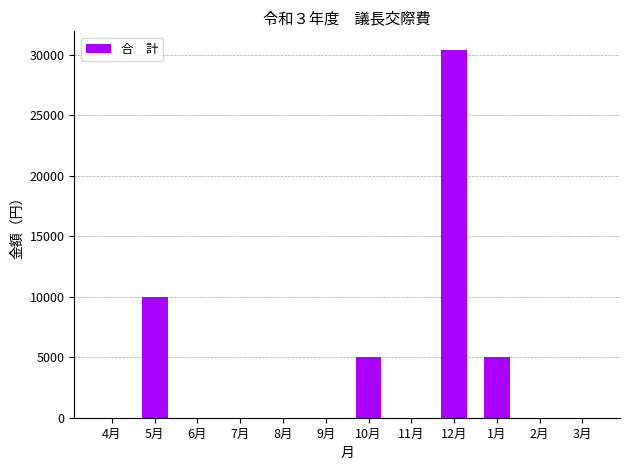

Reading left to right, transcribe all the data shown in this chart.

0	10000	0	0	0	0	5000	0	30400	5000	0	0